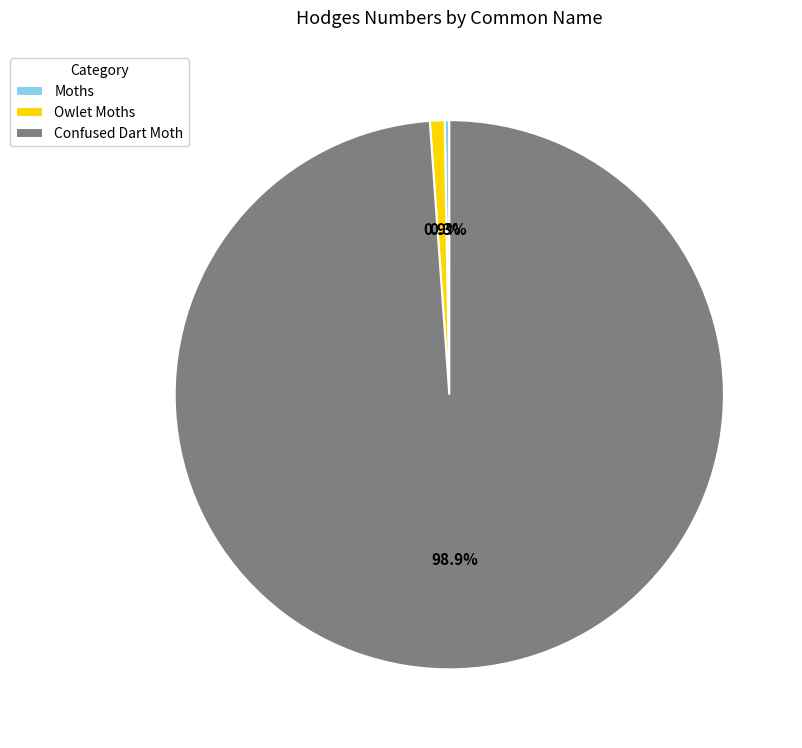

What is the majority slice?

Confused Dart Moth